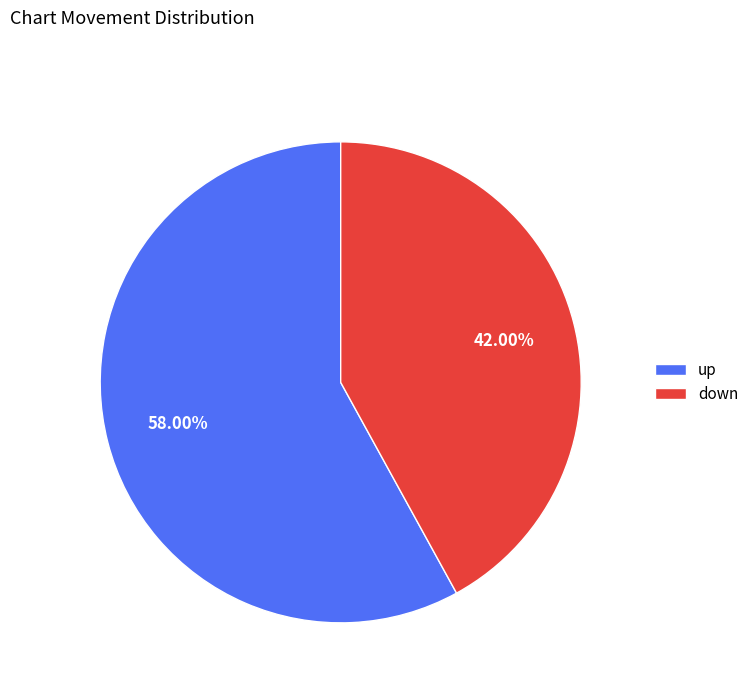

To the nearest percent, what is the average slice percentage?

50%